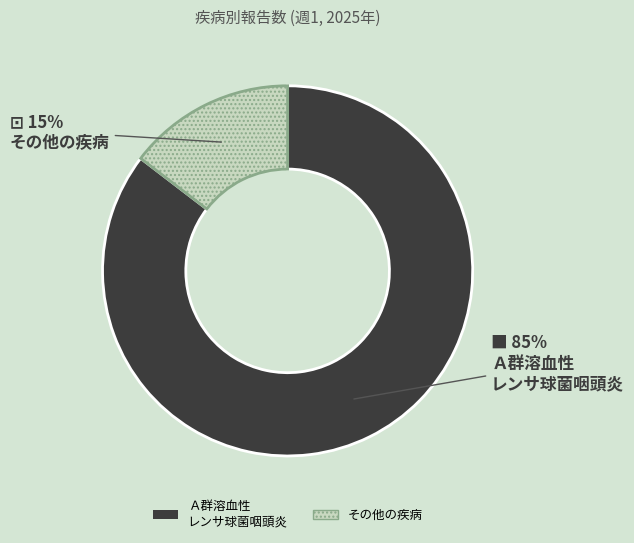

To the nearest percent, what is the average slice percentage?

50%